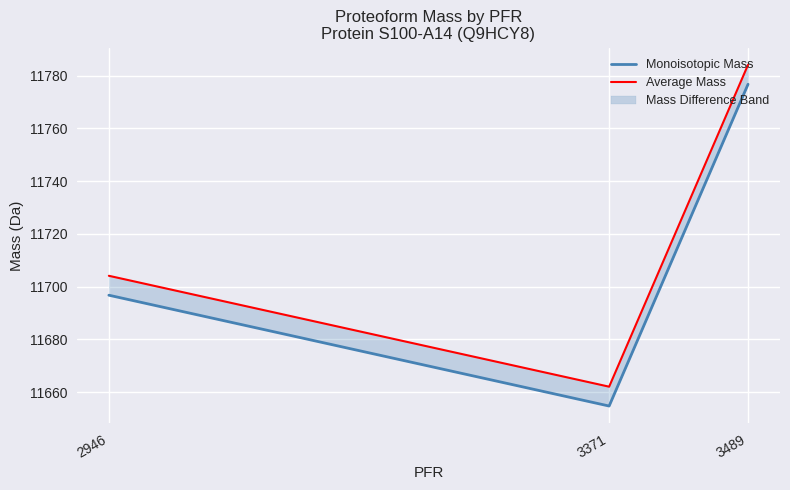

What is the minimum value for Monoisotopic Mass?

11654.8